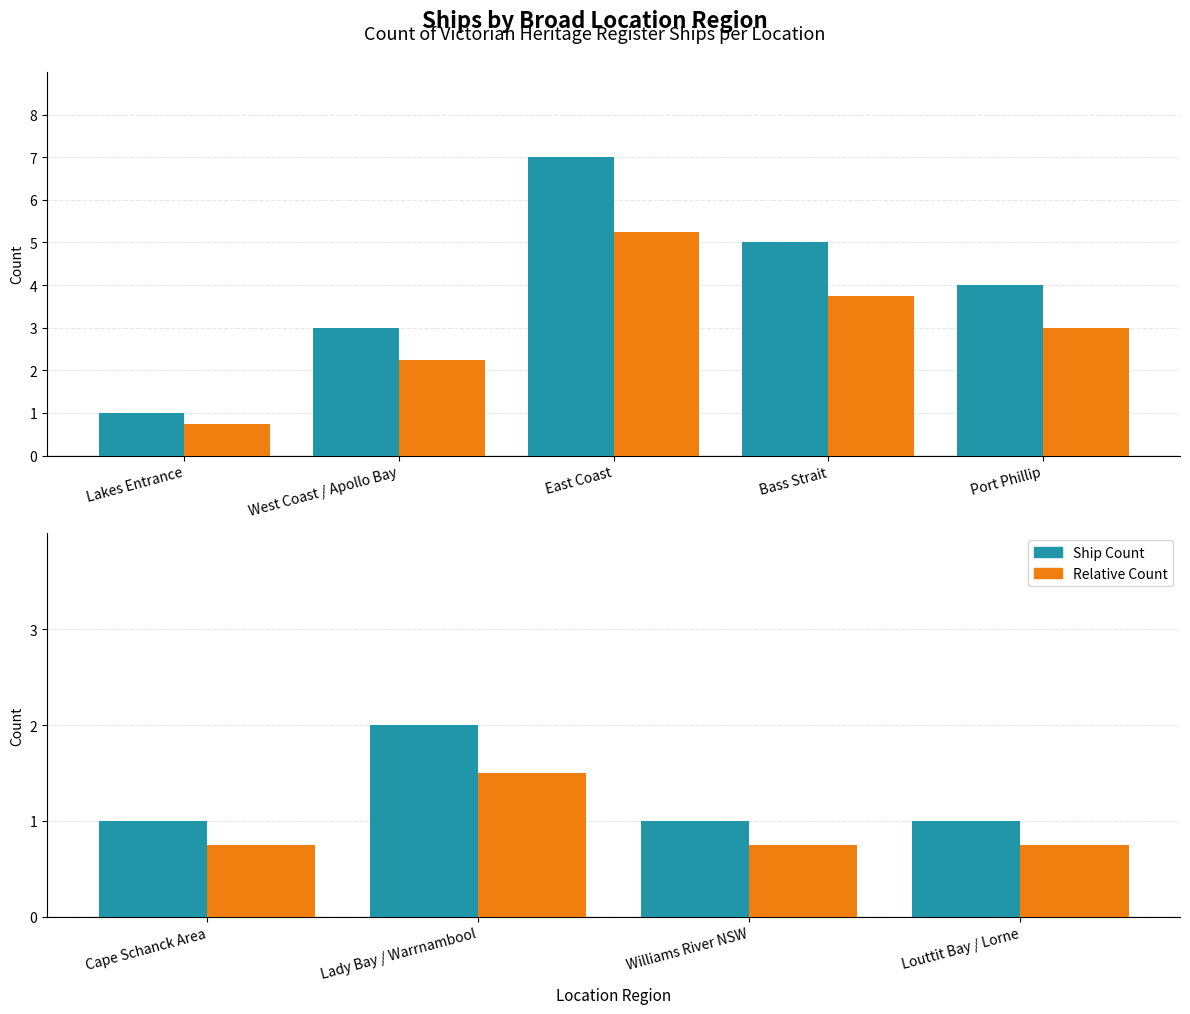

Which has a higher value, Louttit Bay / Lorne or Cape Schanck Area?

Louttit Bay / Lorne